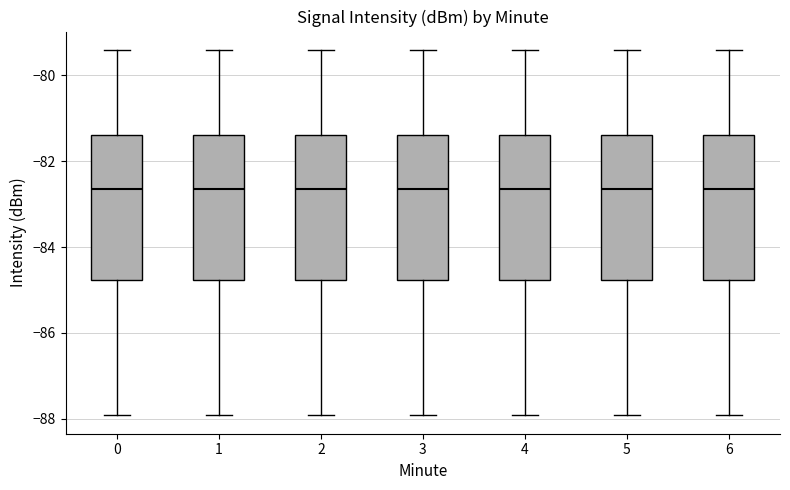

Where is the lower edge of the box at x = 0 on the y-axis? The values are not printed on the chart, so give them approximately, as read against the axis.

-84.8